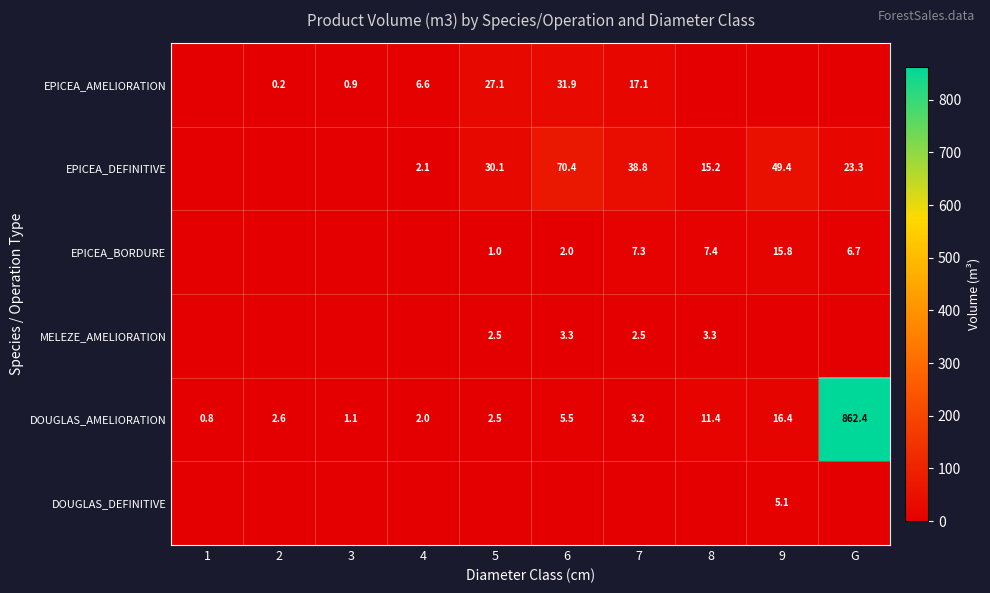

True or false: DOUGLAS_AMELIORATION has a value of 0.8 at 1.

True